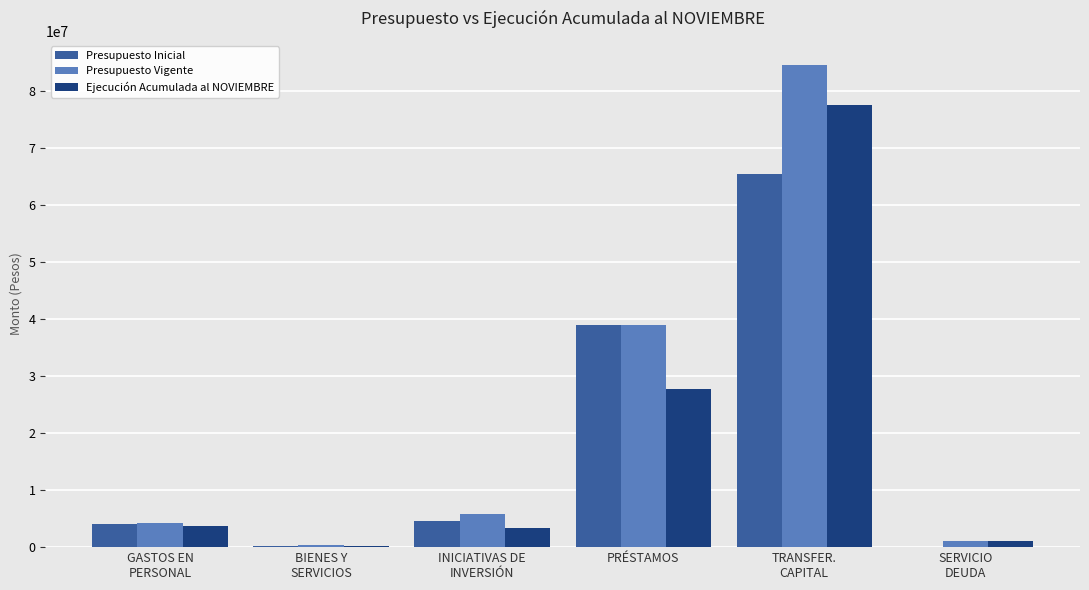

How many groups of bars are there?

6